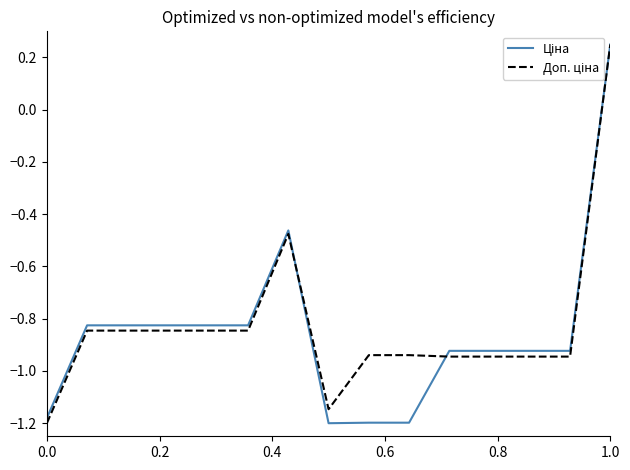

What is the value of the Ціна point at the 1st from the left?

-1.2